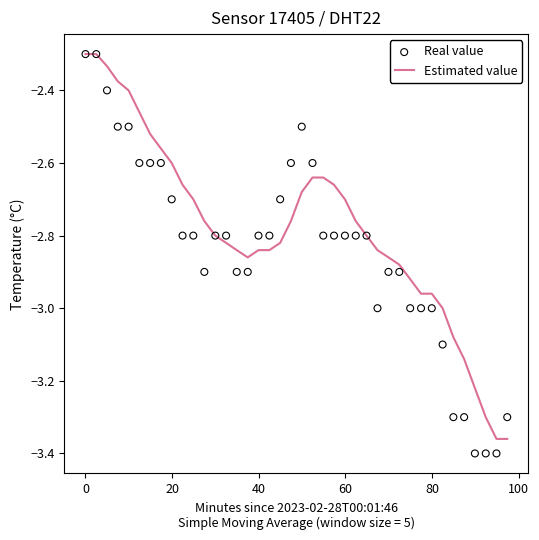

What are all the series names shown in the legend?

Estimated value, Real value